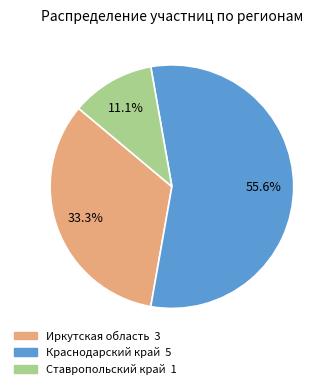

How many slices are in this pie chart?

3